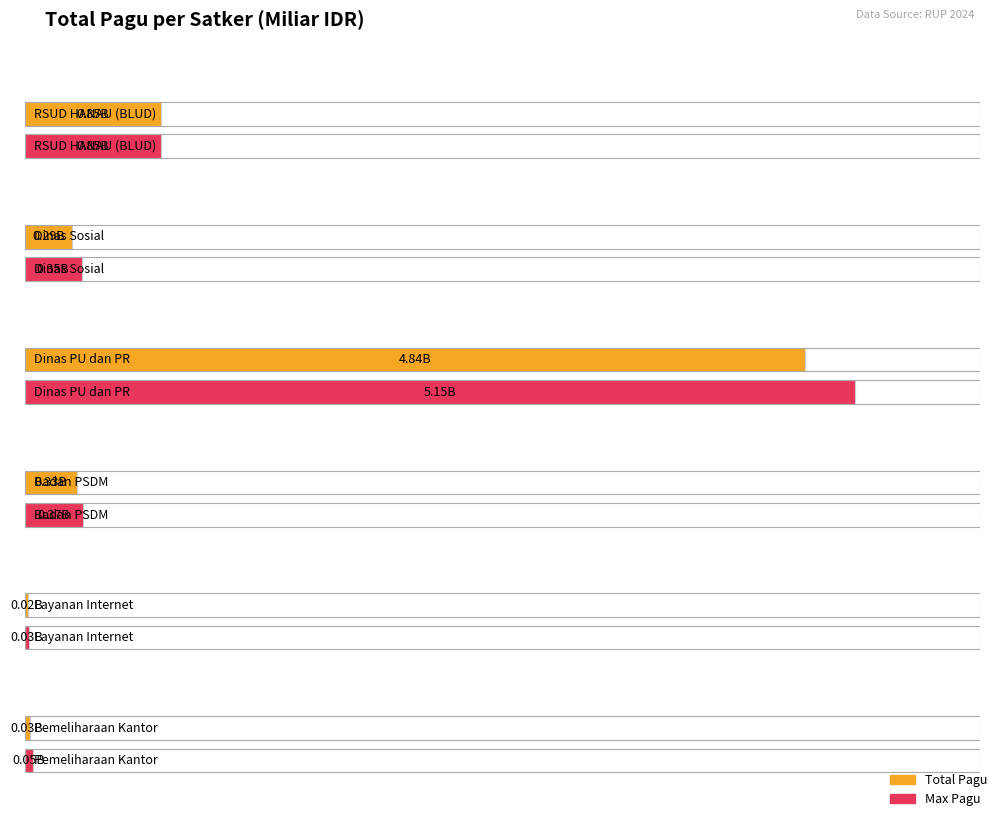

The value at Pemeliharaan is 41362905. True or false?

False